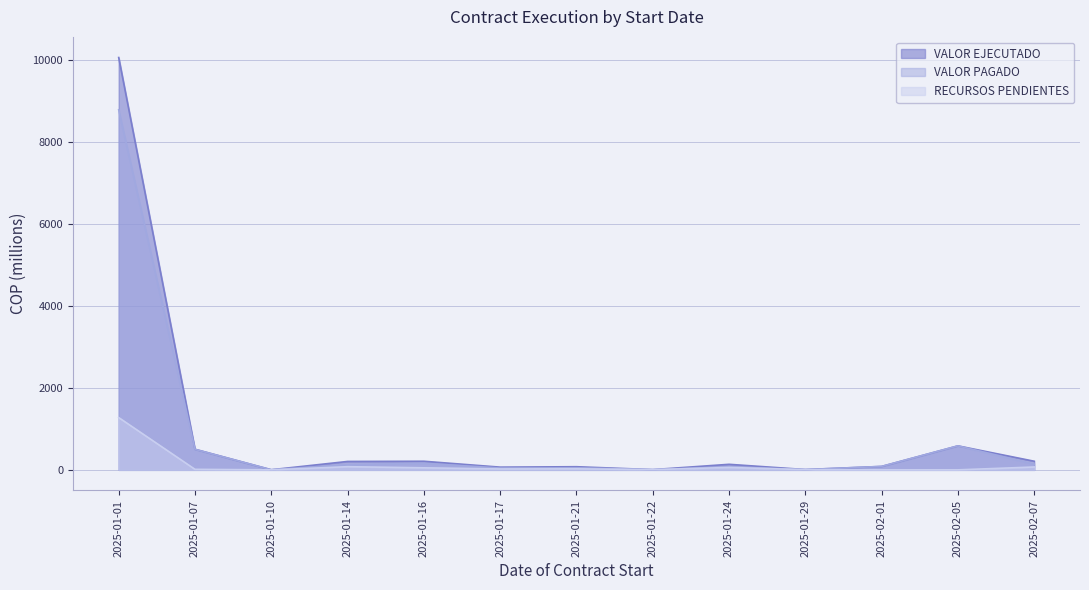

Does the chart display data point markers on the line(s)?

No